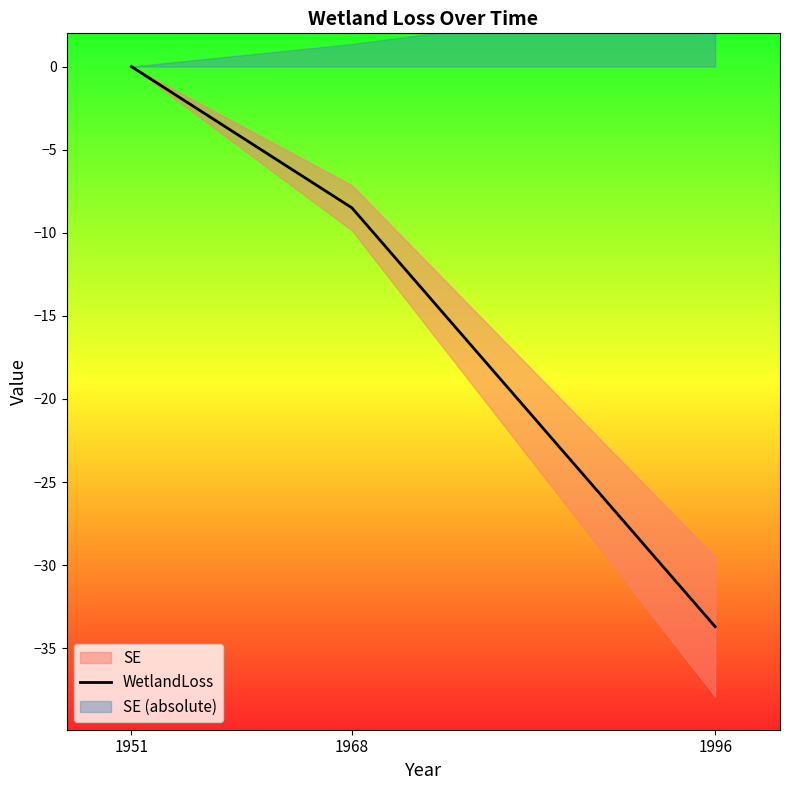

Which category has the highest value across all series?

1951